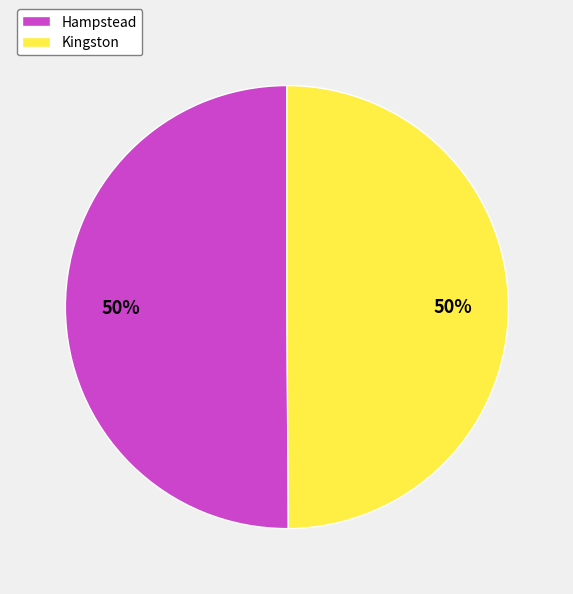

To the nearest percent, what portion does Kingston represent?

50%